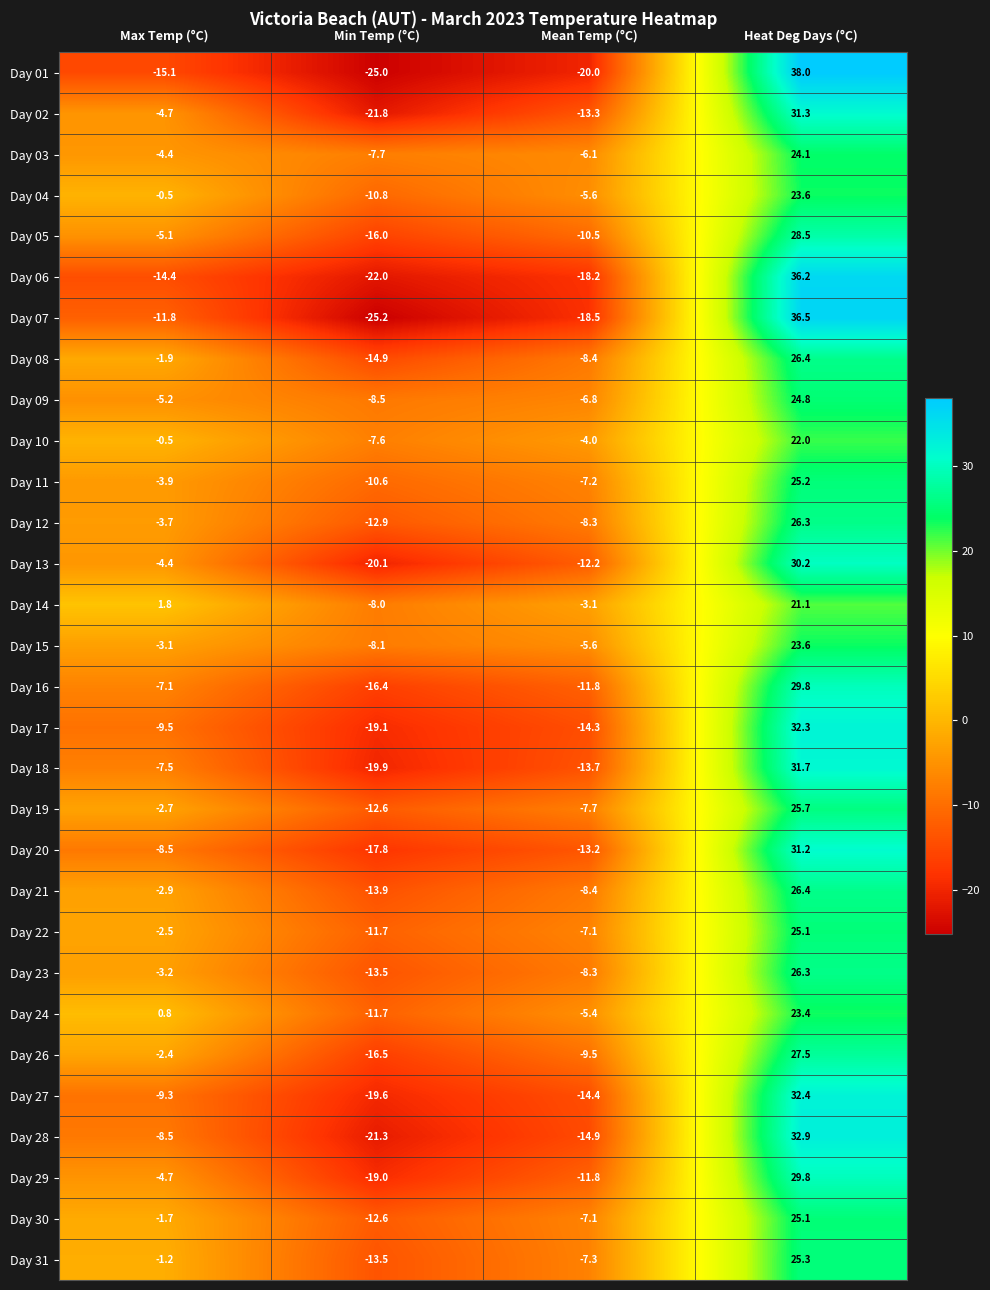

The Day 19 series shows -4.8 at Max Temp (°C). True or false?

False